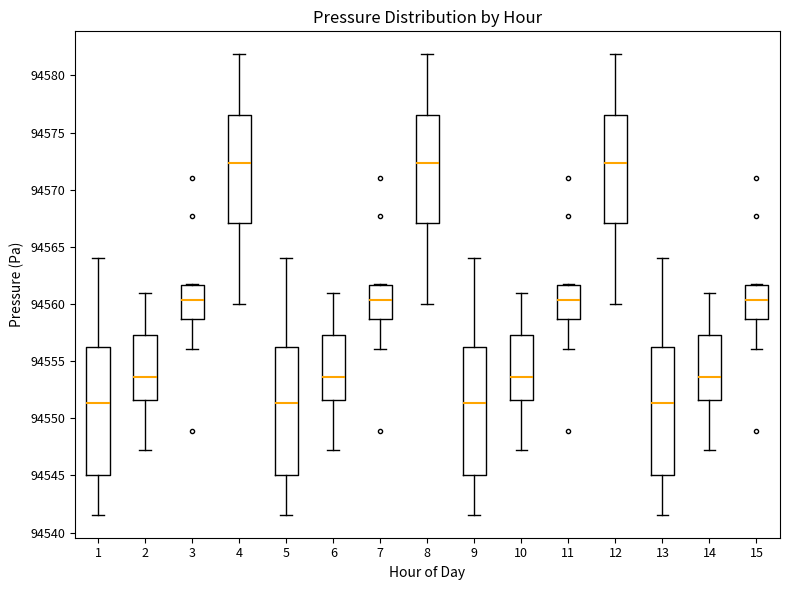

Reading left to right, transcribe this box plot: for each box, give where its median line is, the range the box spans, and where its two whiskers end, as read against the y-axis. The values are not printed on the chart, so give them approximately, as read against the axis.

1: median 94551.5, box 94545.0 to 94556.5, whiskers 94541.5 to 94564.0
2: median 94553.5, box 94551.5 to 94557.5, whiskers 94547.5 to 94561.0
3: median 94560.5, box 94558.5 to 94561.5, whiskers 94556.0 to 94561.5
4: median 94572.5, box 94567.0 to 94576.5, whiskers 94560.0 to 94582.0
5: median 94551.5, box 94545.0 to 94556.5, whiskers 94541.5 to 94564.0
6: median 94553.5, box 94551.5 to 94557.5, whiskers 94547.5 to 94561.0
7: median 94560.5, box 94558.5 to 94561.5, whiskers 94556.0 to 94561.5
8: median 94572.5, box 94567.0 to 94576.5, whiskers 94560.0 to 94582.0
9: median 94551.5, box 94545.0 to 94556.5, whiskers 94541.5 to 94564.0
10: median 94553.5, box 94551.5 to 94557.5, whiskers 94547.5 to 94561.0
11: median 94560.5, box 94558.5 to 94561.5, whiskers 94556.0 to 94561.5
12: median 94572.5, box 94567.0 to 94576.5, whiskers 94560.0 to 94582.0
13: median 94551.5, box 94545.0 to 94556.5, whiskers 94541.5 to 94564.0
14: median 94553.5, box 94551.5 to 94557.5, whiskers 94547.5 to 94561.0
15: median 94560.5, box 94558.5 to 94561.5, whiskers 94556.0 to 94561.5